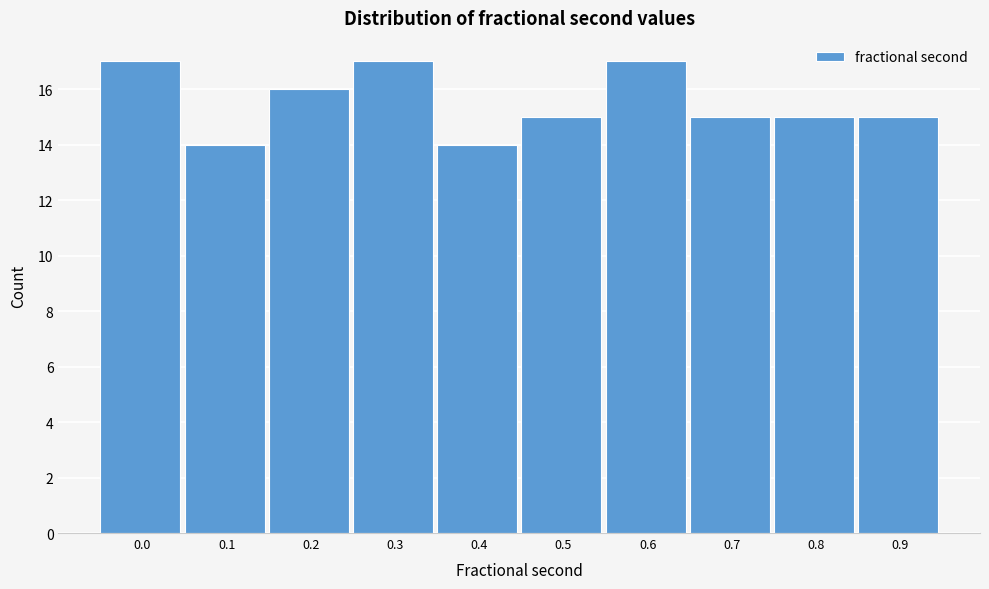

Reading left to right, list all the values displayed in this chart.

0.0=17	0.1=14	0.2=16	0.3=17	0.4=14	0.5=15	0.6=17	0.7=15	0.8=15	0.9=15